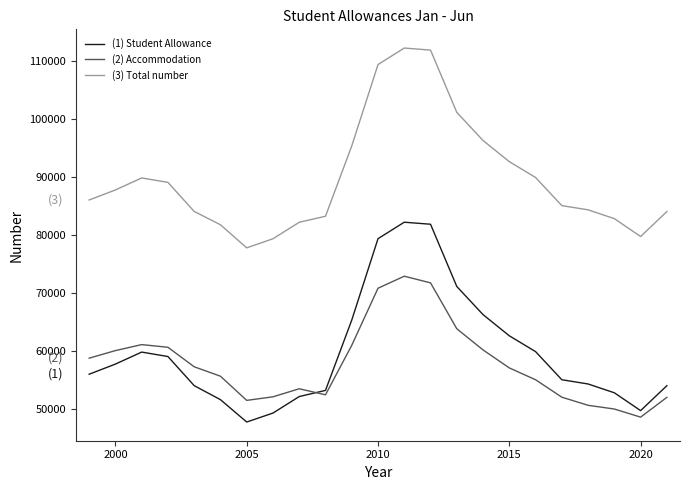

True or false: (3) Total number and (2) Accommodation cross at least once.

False